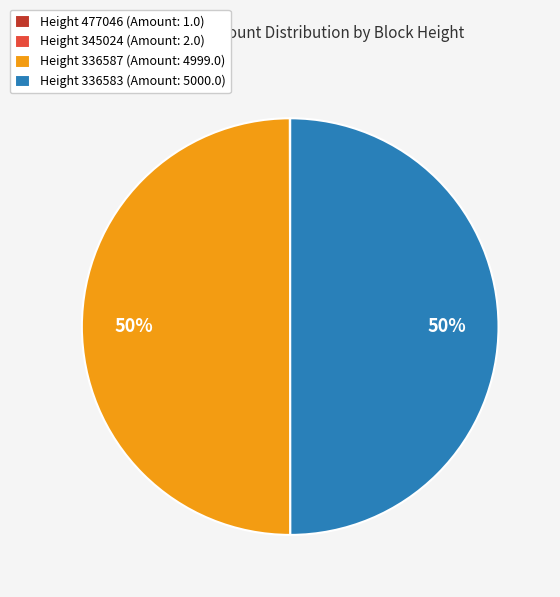

To the nearest percent, what is the average slice percentage?

25%